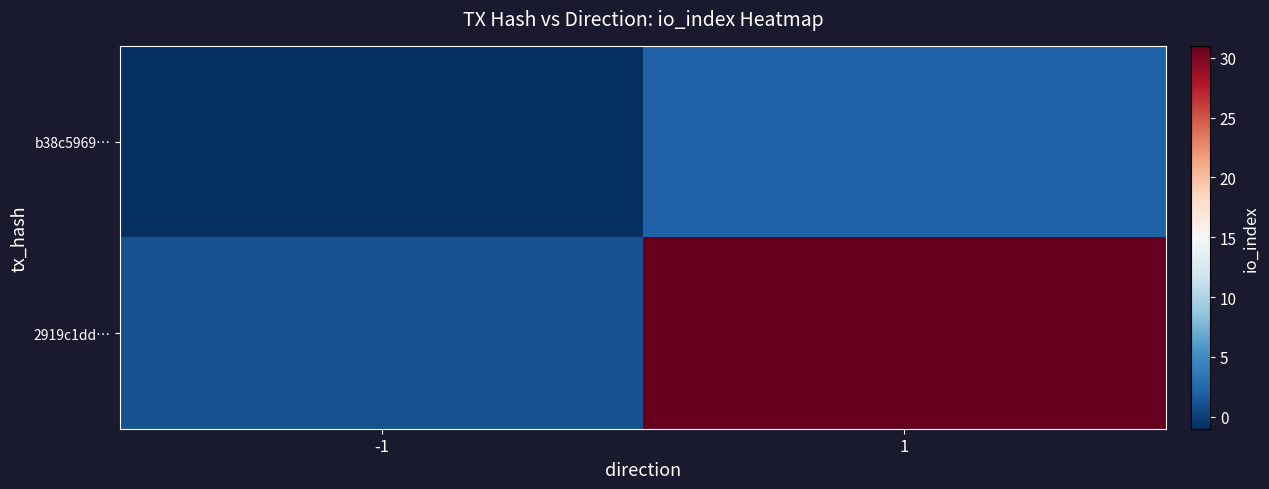

Between 1 and -1, which is larger?

1